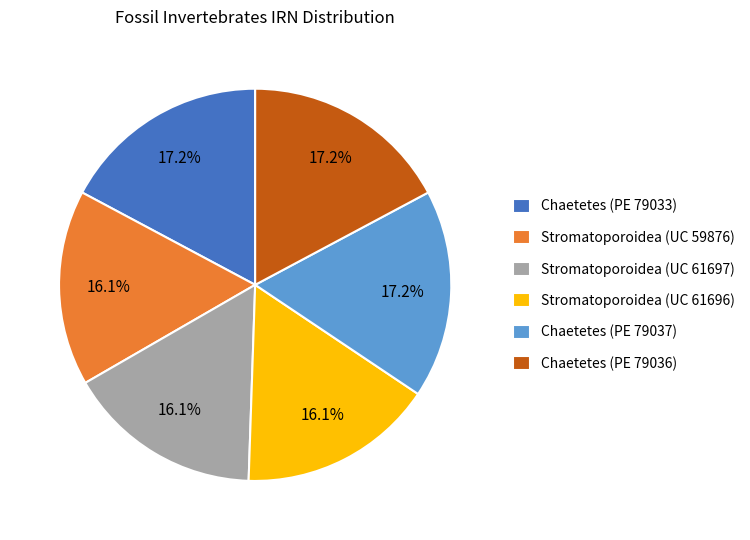

To the nearest percent, what portion does Stromatoporoidea (UC 59876) represent?

16%